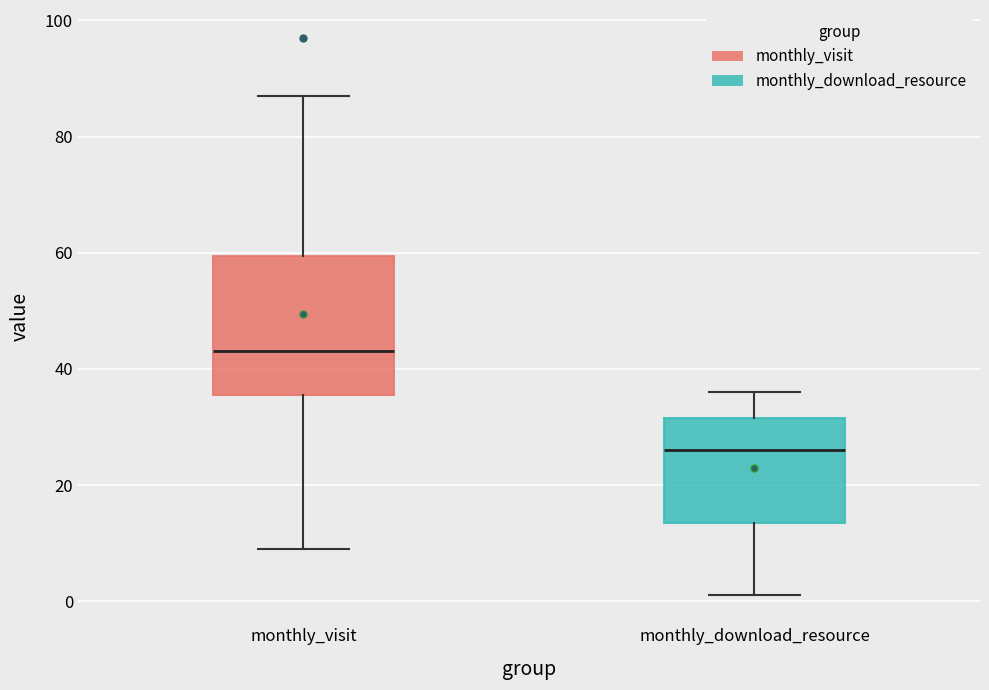

Which box's median line is the highest?

monthly_visit